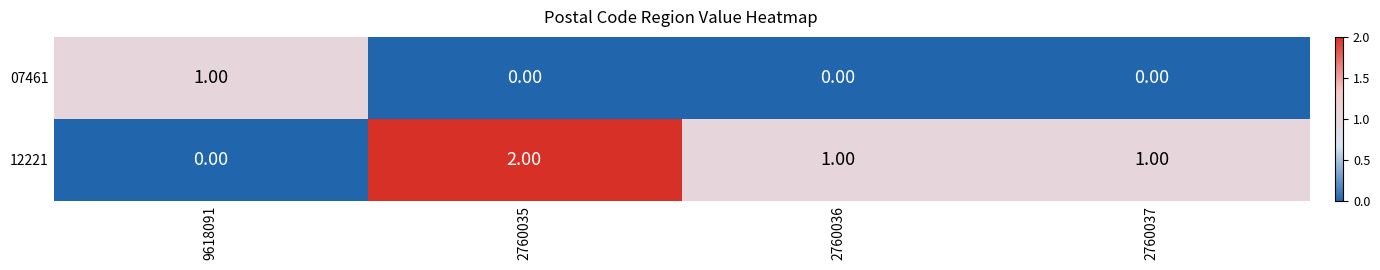

Which series has the largest total across all categories?

12221